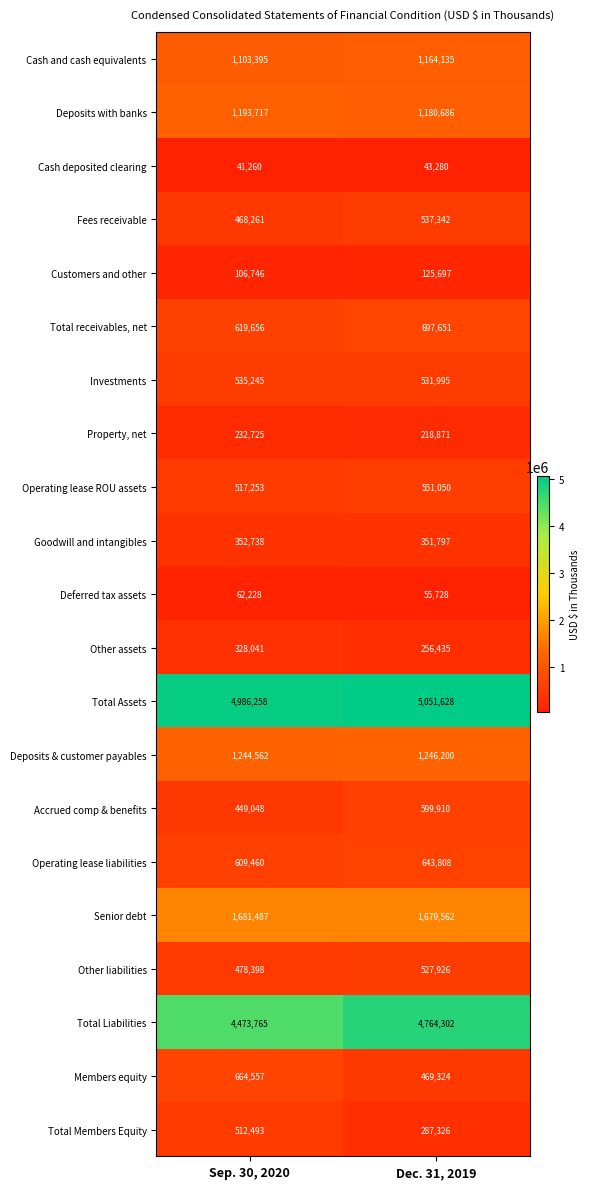

What is the sum of all Cash deposited clearing values?

84540